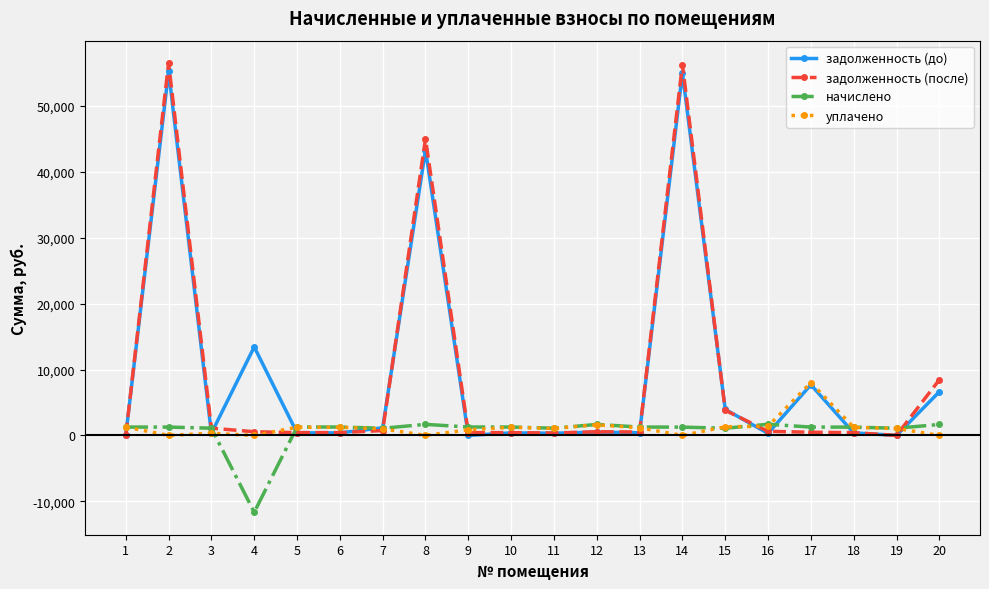

What value does the задолженность (до) series have at 4?

13427.4